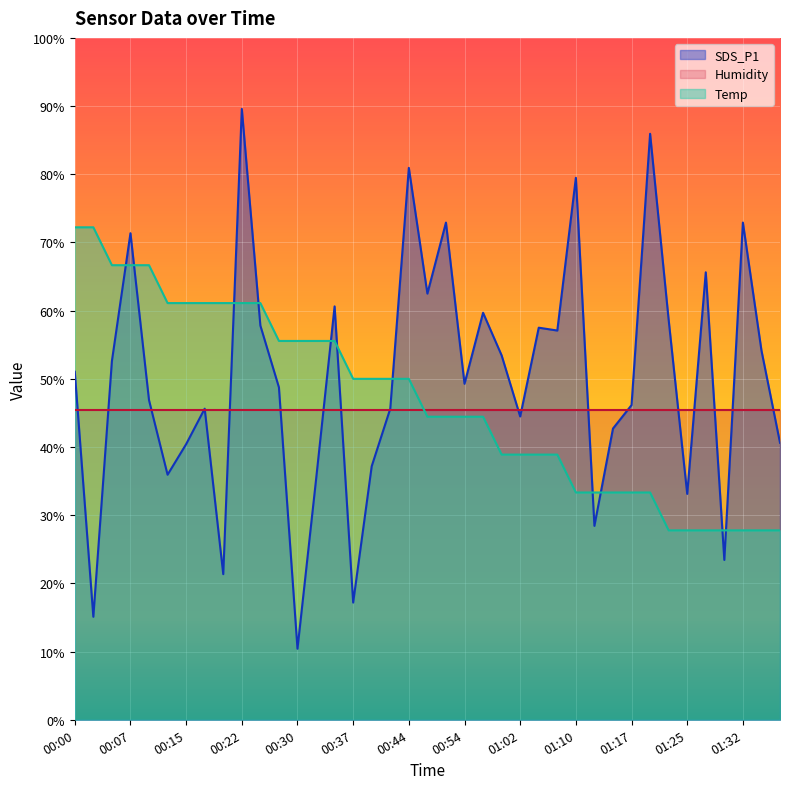

True or false: Temp has a value of 31.5 at 00:15.

False